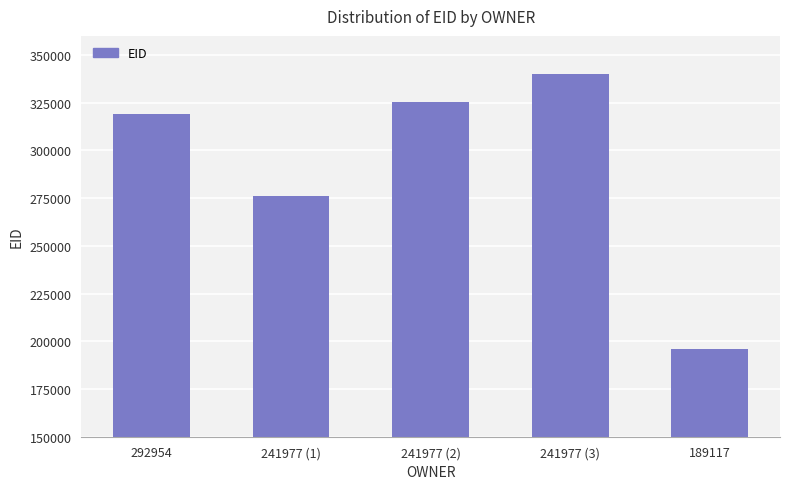

Does the chart contain stacked bars?

No